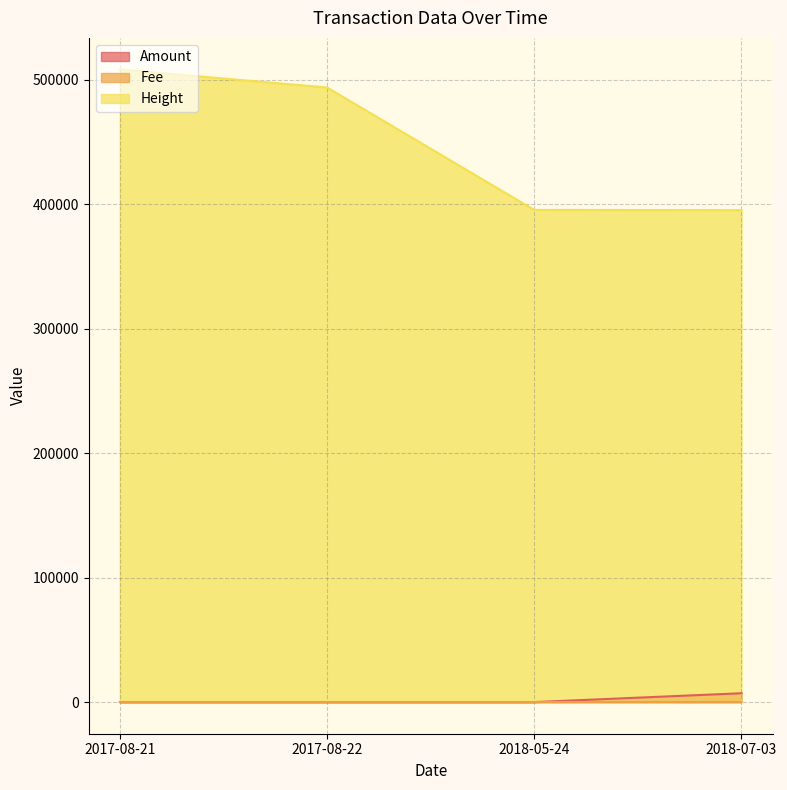

True or false: Height and Amount intersect in this chart.

False